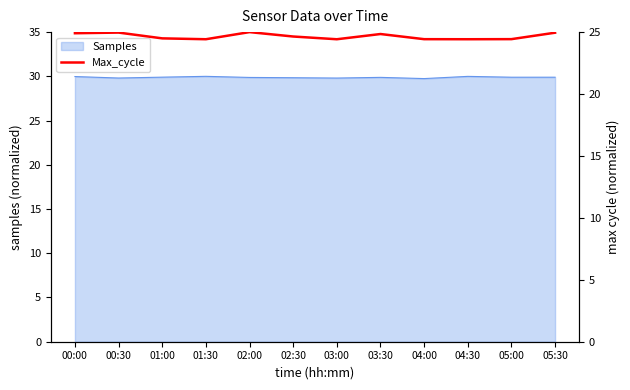

Is it true that Samples equals 30.0 at 00:00?

True